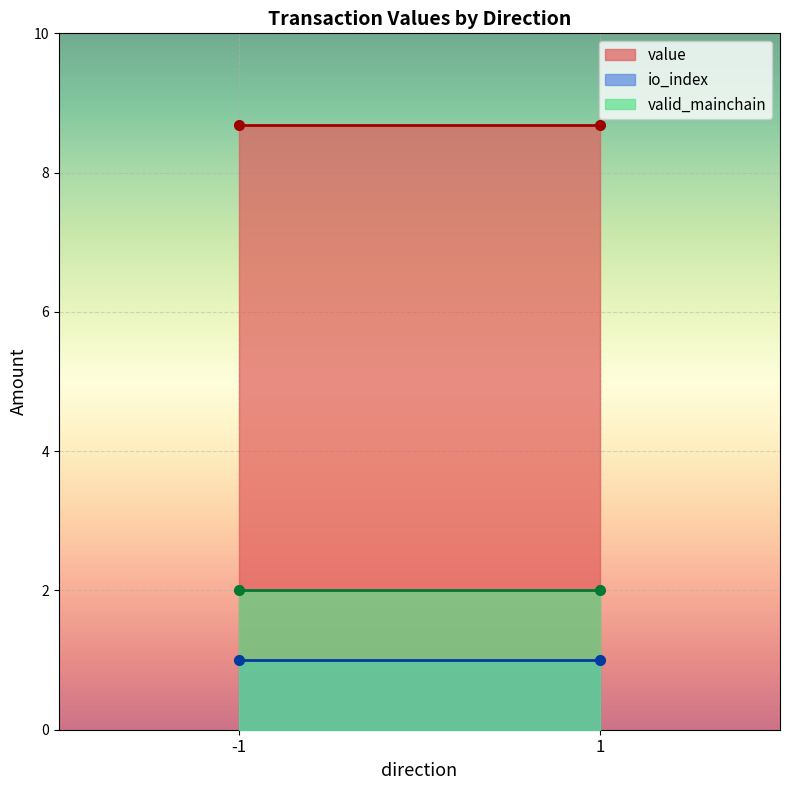

Rank the series at -1 from highest to lowest value.

value, valid_mainchain, io_index